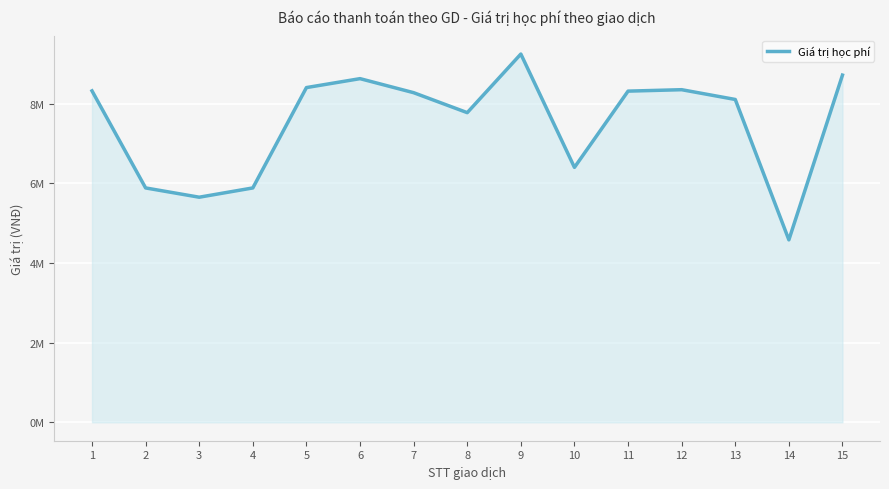

What is the value of the 11th point from the left?

8317000